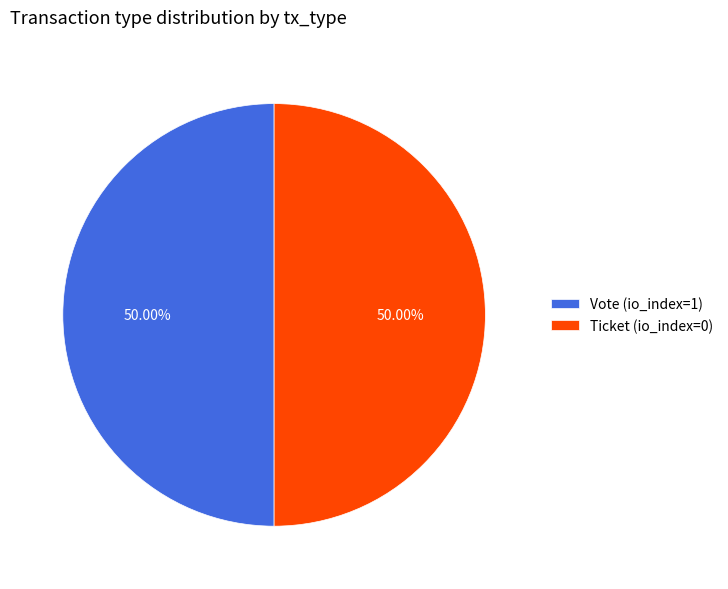

What is the ratio of the value at Vote (io_index=1) to the value at Ticket (io_index=0)?

1.0